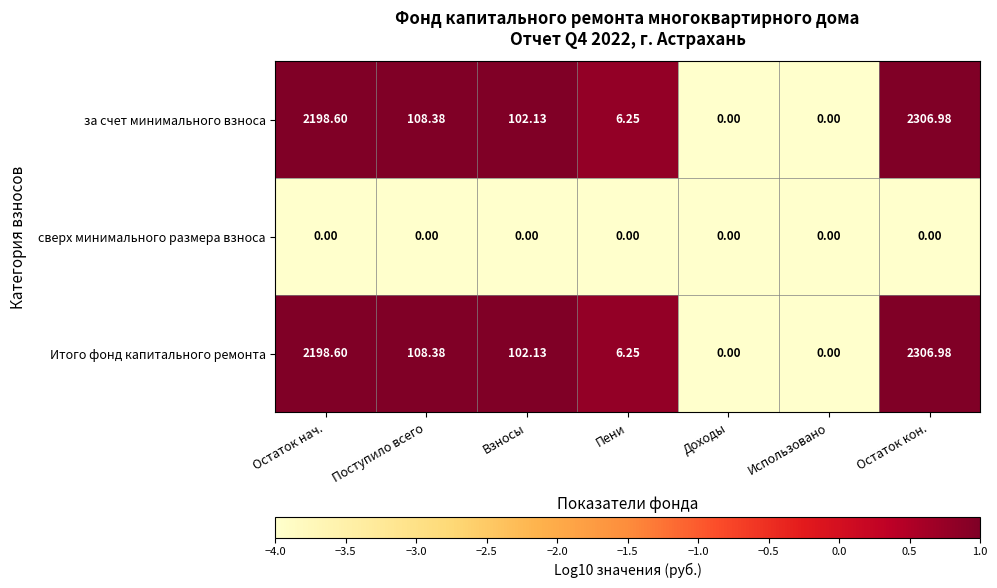

What is the maximum value shown in the chart?

2307.0